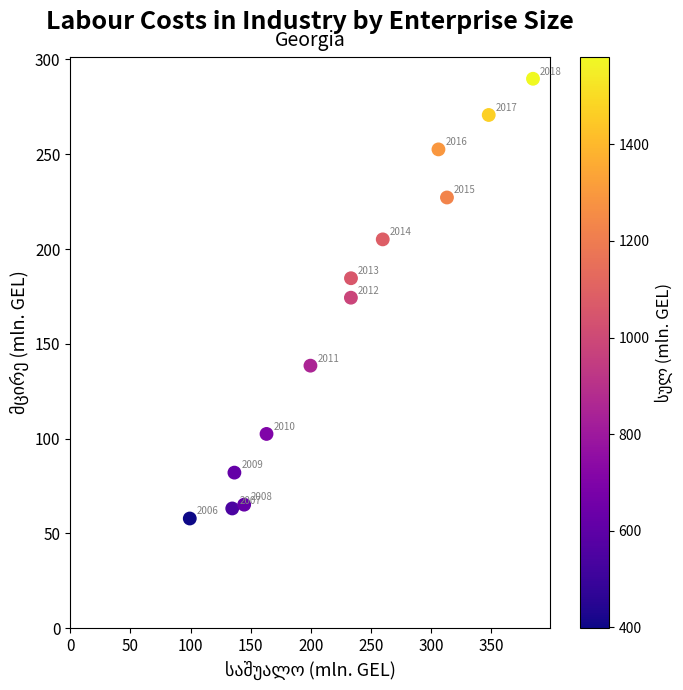

What is the range of Y values (max minus min)?

231.9